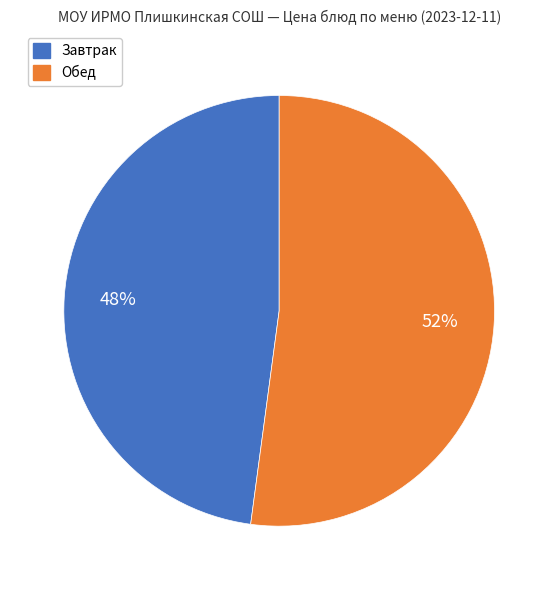

Is there a majority slice in this chart?

Yes